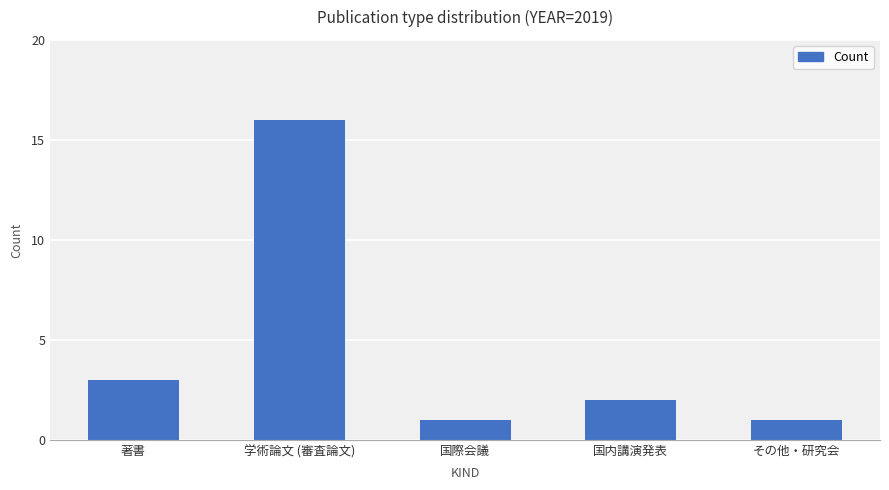

What is the difference between the values at 国内講演発表 and 著書?

1